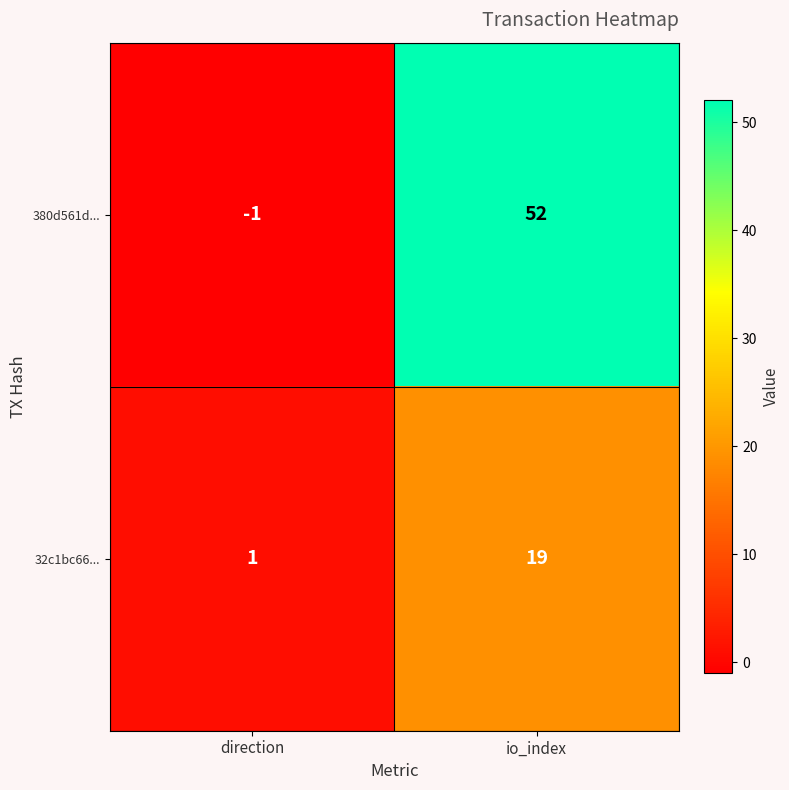

Which category has the highest value across all series?

io_index